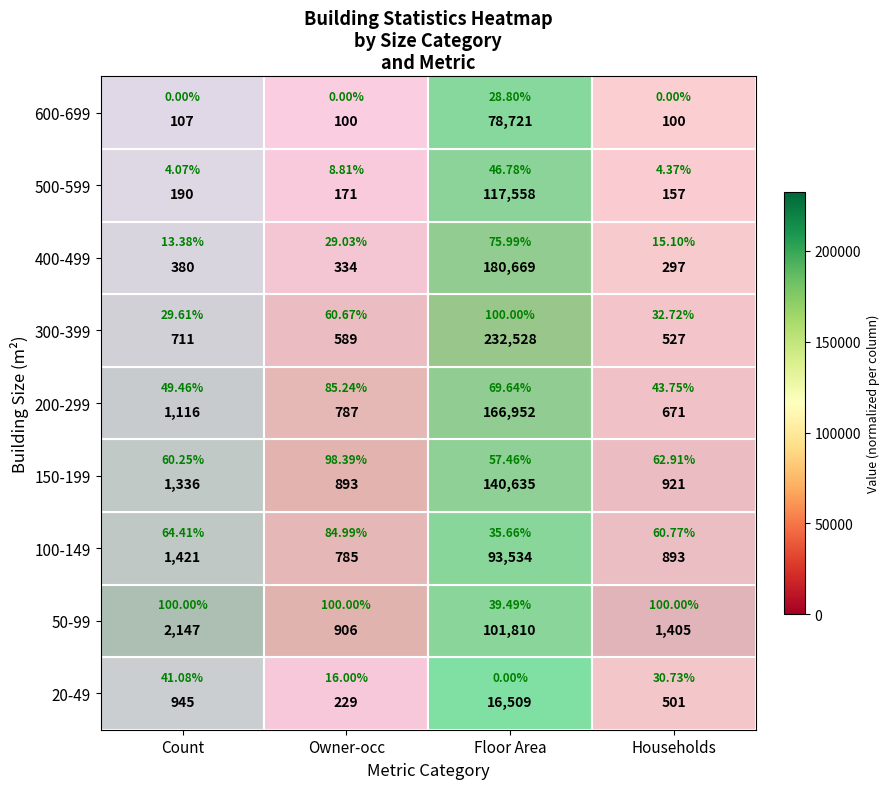

The 50-99 series shows 0.5 at Households. True or false?

False